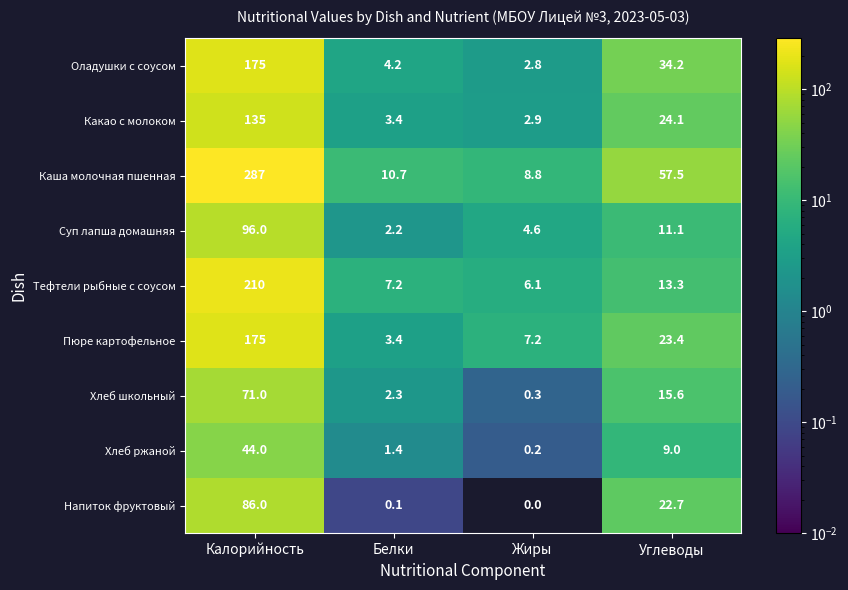

At how many categories does at least one series exceed 221?

1